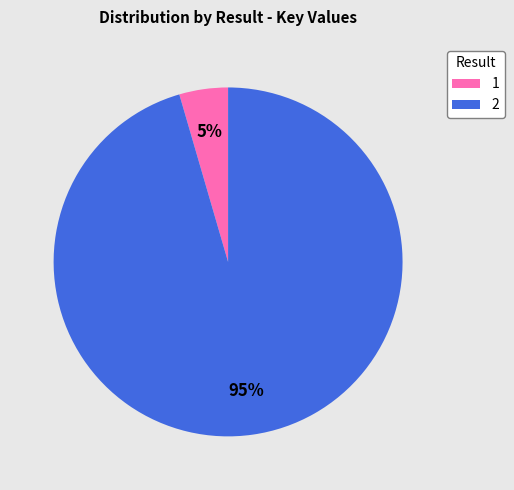

Do 1 and 2 together represent more than half of the pie?

Yes